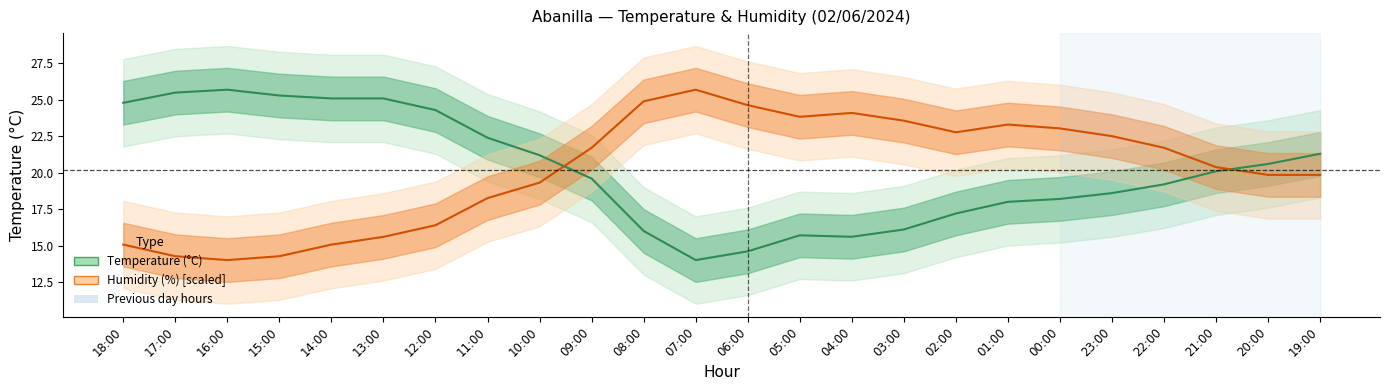

Where is the first local maximum for Humidity (%)?

07:00